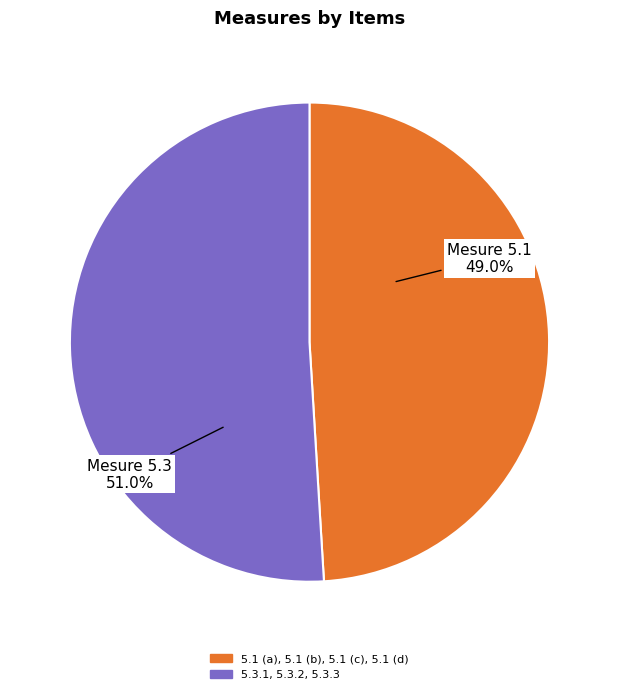

To the nearest percent, what is the combined percentage of 5.1 (a), 5.1 (b), 5.1 (c), 5.1 (d) and 5.3.1, 5.3.2, 5.3.3?

100%